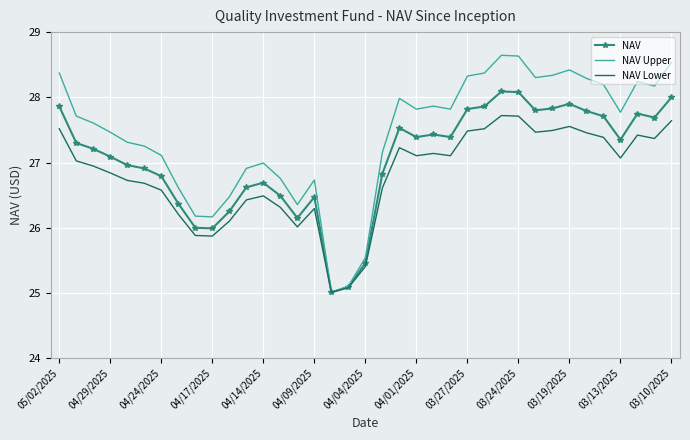

What is the greatest value displayed?

28.6